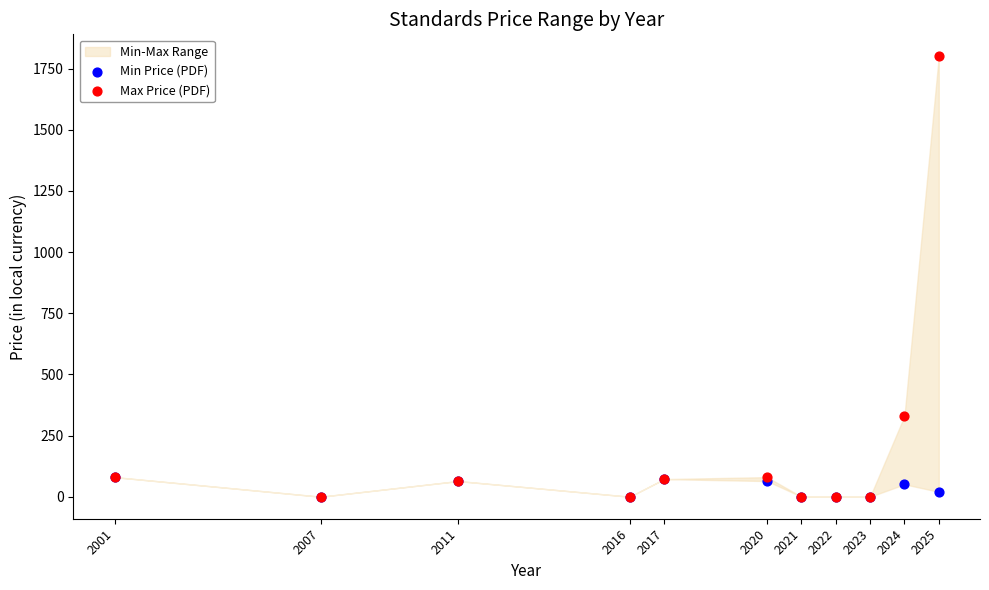

Across all series, what Y value is closest to 900?

330.0